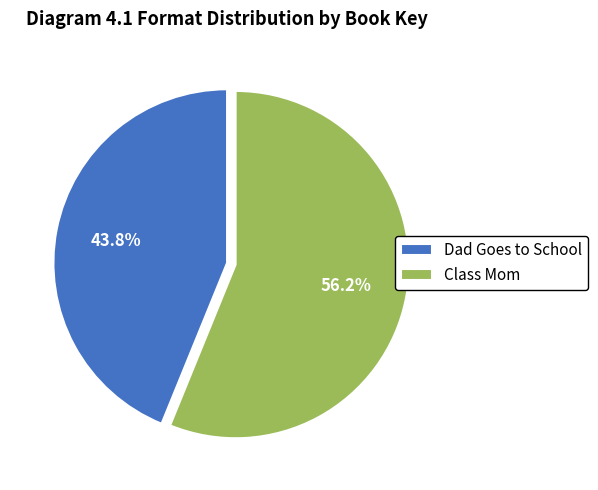

To the nearest percent, what is the combined percentage of Class Mom and Dad Goes to School?

100%